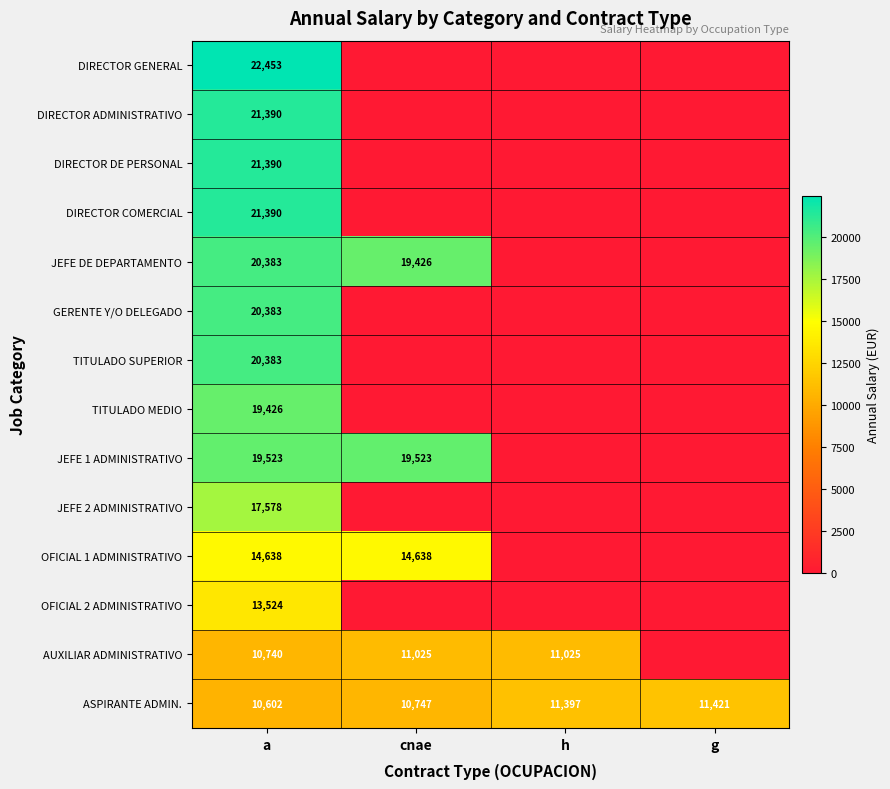

The DIRECTOR ADMINISTRATIVO series shows 21390 at a. True or false?

True